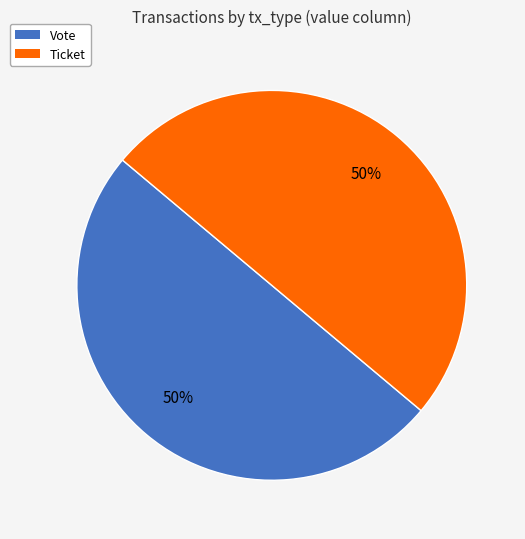

What percentage is the Vote slice, to the nearest percent?

50%